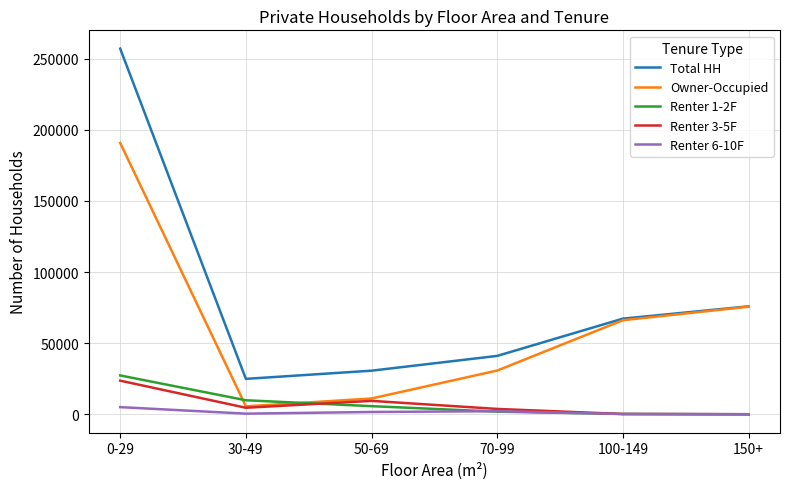

True or false: Total HH and Renter 6-10F intersect in this chart.

False